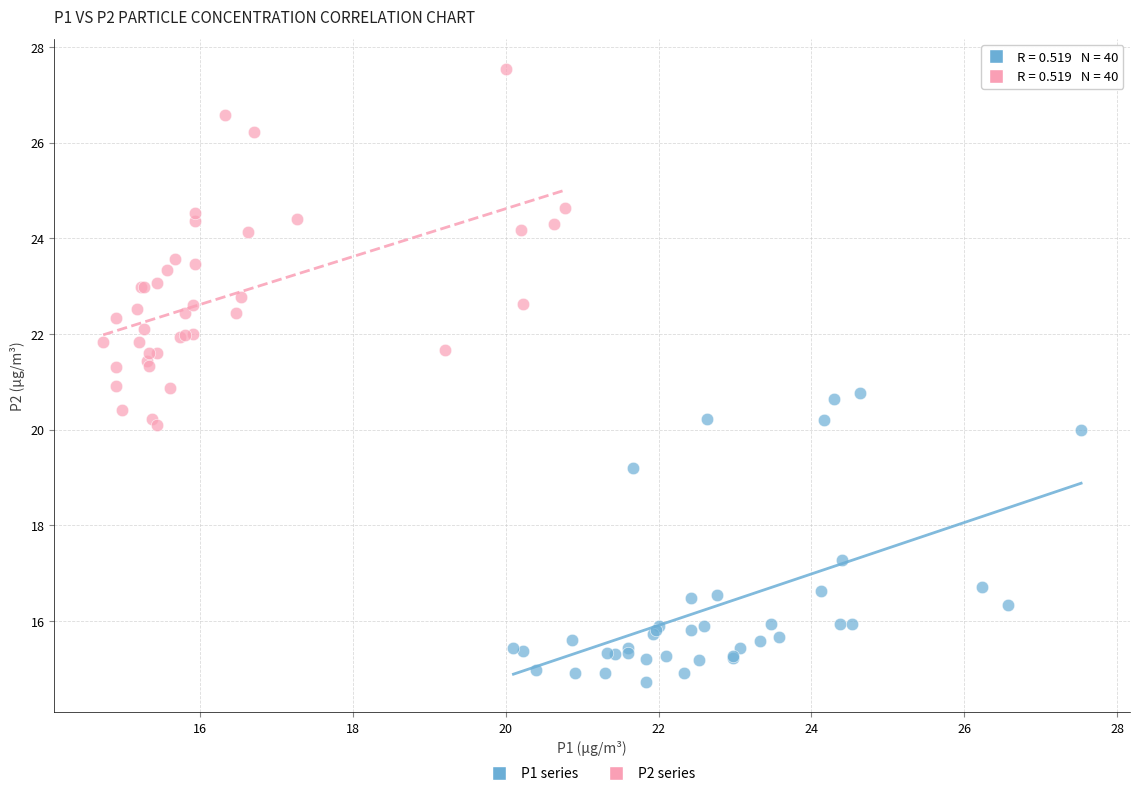

Which series reaches the maximum Y coordinate?

P2 series